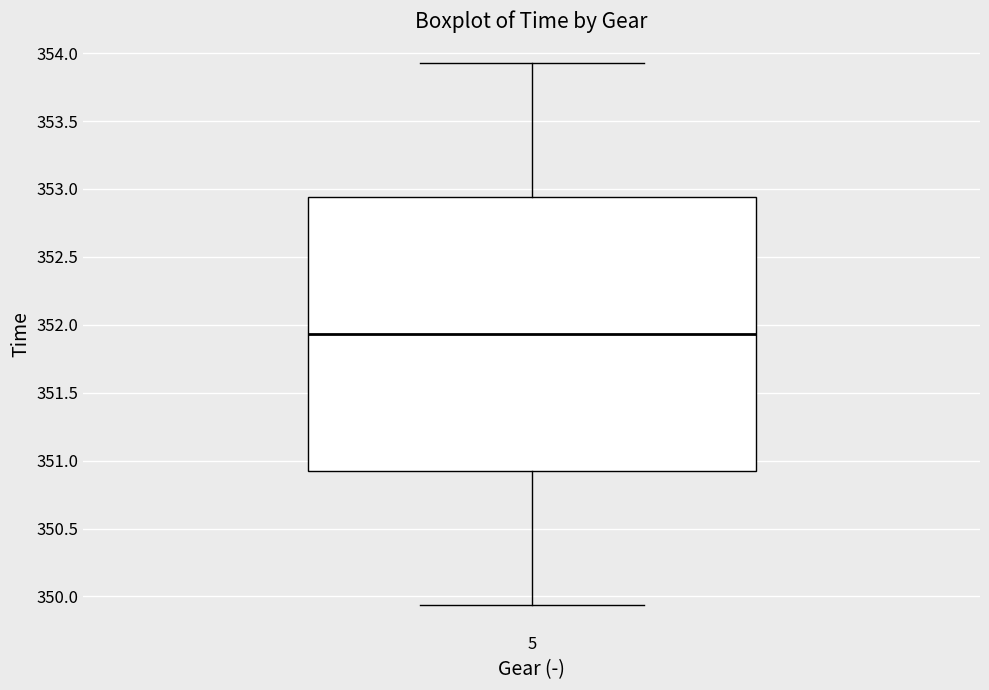

Read this box plot against the y-axis: the position of the median line, the range covered by the box, and the ends of both whiskers. The values are not printed on the chart, so give them approximately, as read against the axis.

median 351.95, box 350.90 to 352.95, whiskers 349.95 to 353.95